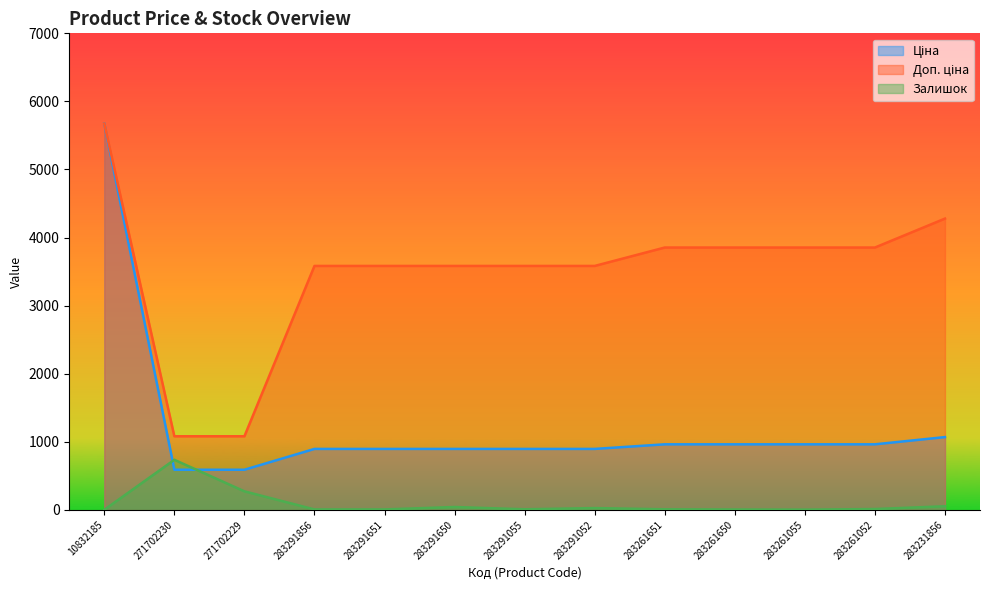

What is the greatest value displayed?

5673.8